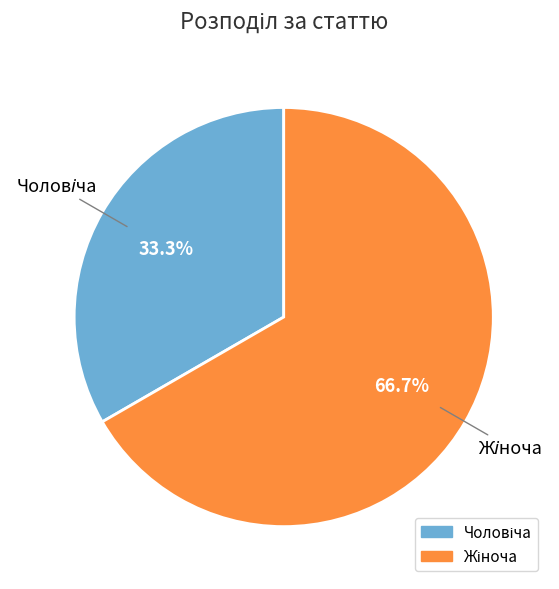

Is there a majority slice in this chart?

Yes